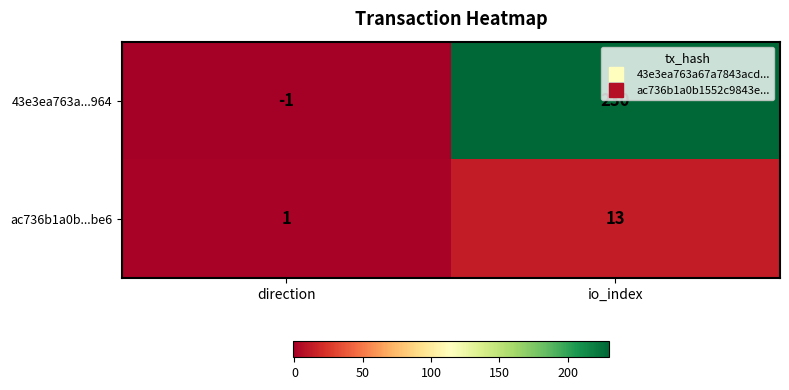

What is the total value across all series at io_index?

243